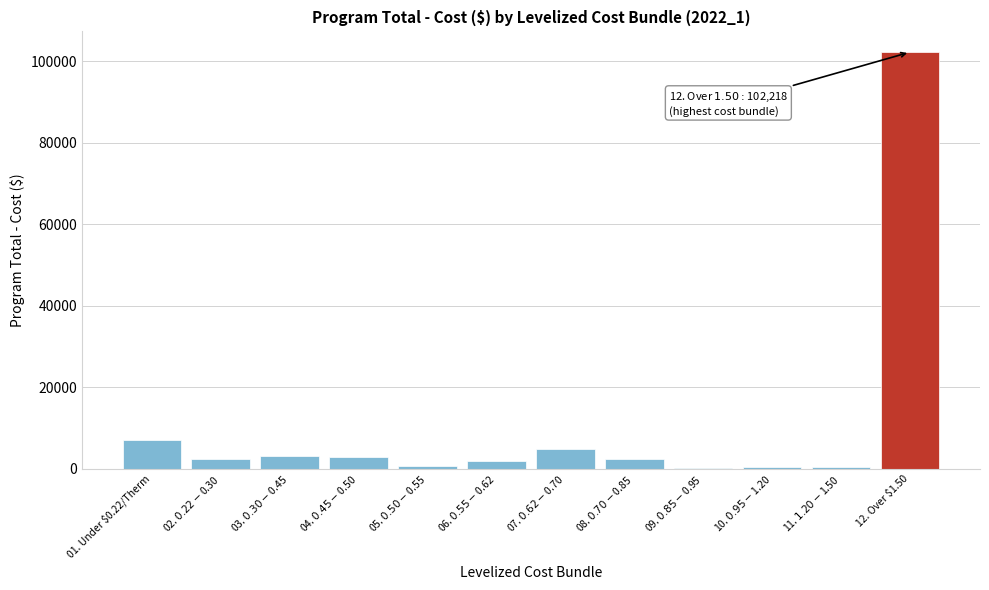

What is the greatest value displayed?

102217.9